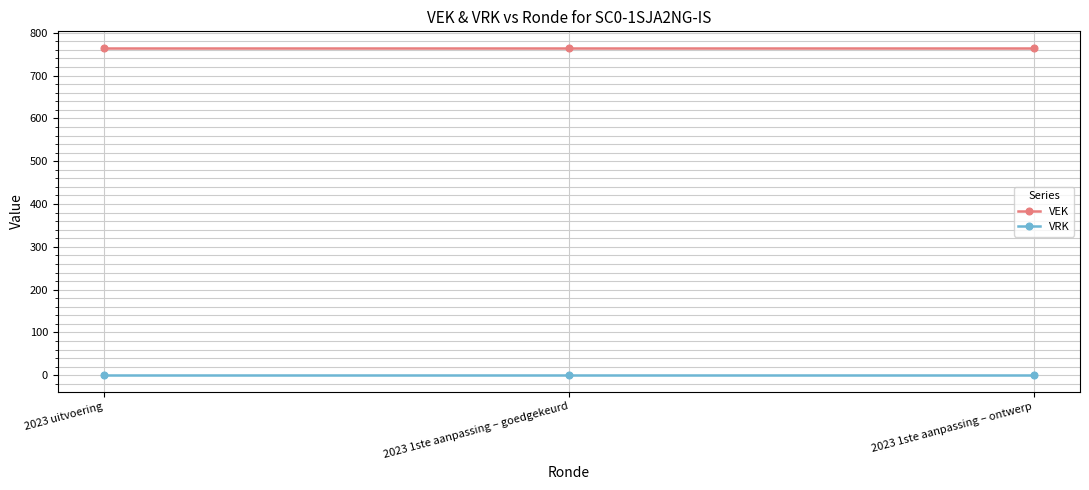

List the series in order of their peak value, lowest first.

VRK, VEK